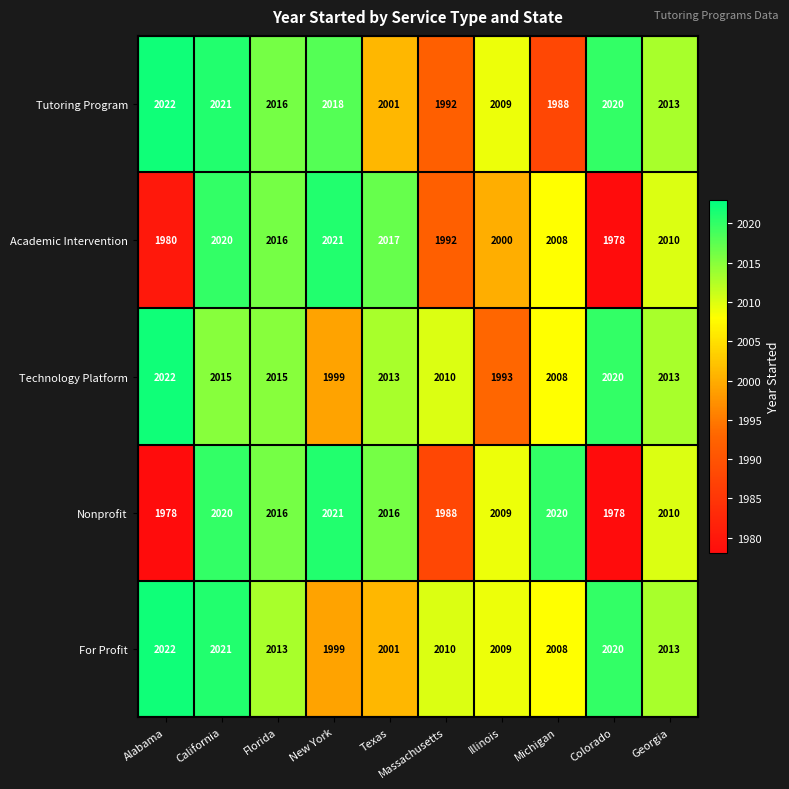

Which label corresponds to the largest value in the chart?

Alabama